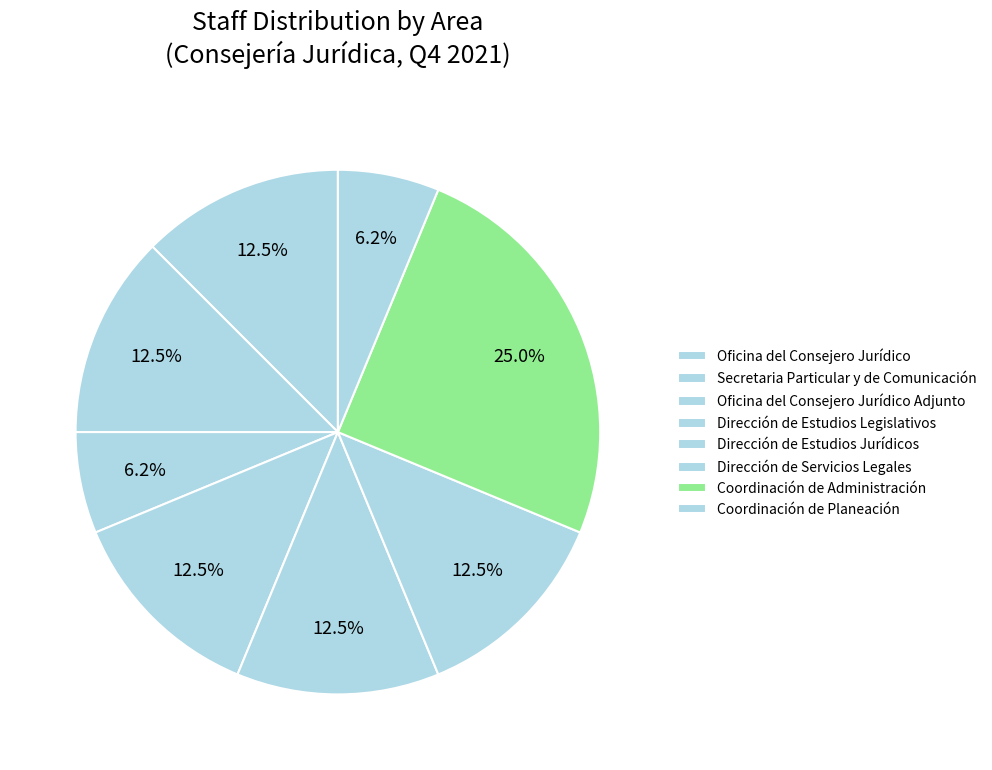

To the nearest percent, what portion does Oficina del Consejero Jurídico represent?

12%